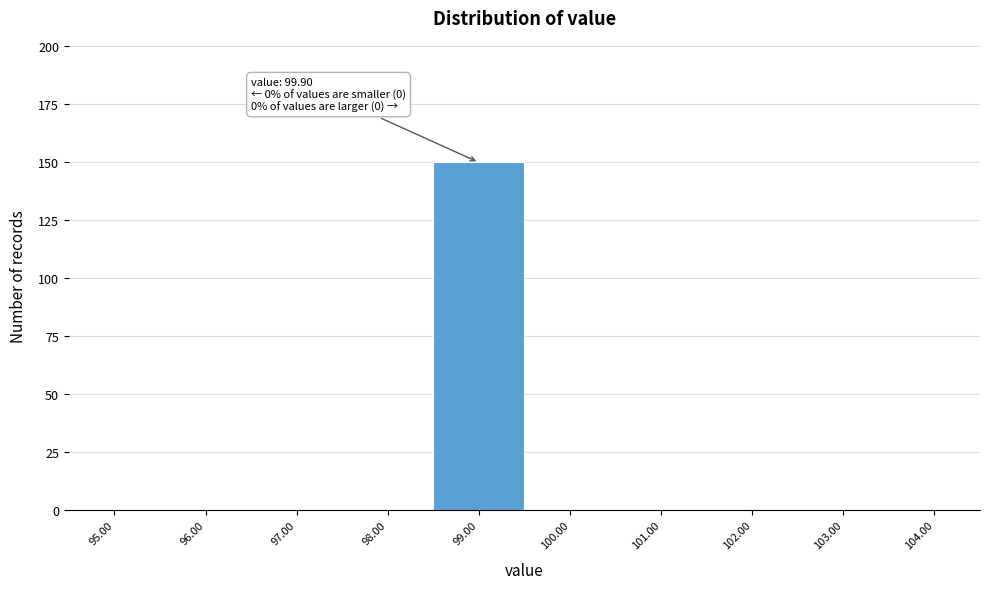

Reading left to right, list all the values displayed in this chart.

95.00=0	96.00=0	97.00=0	98.00=0	99.00=150	100.00=0	101.00=0	102.00=0	103.00=0	104.00=0